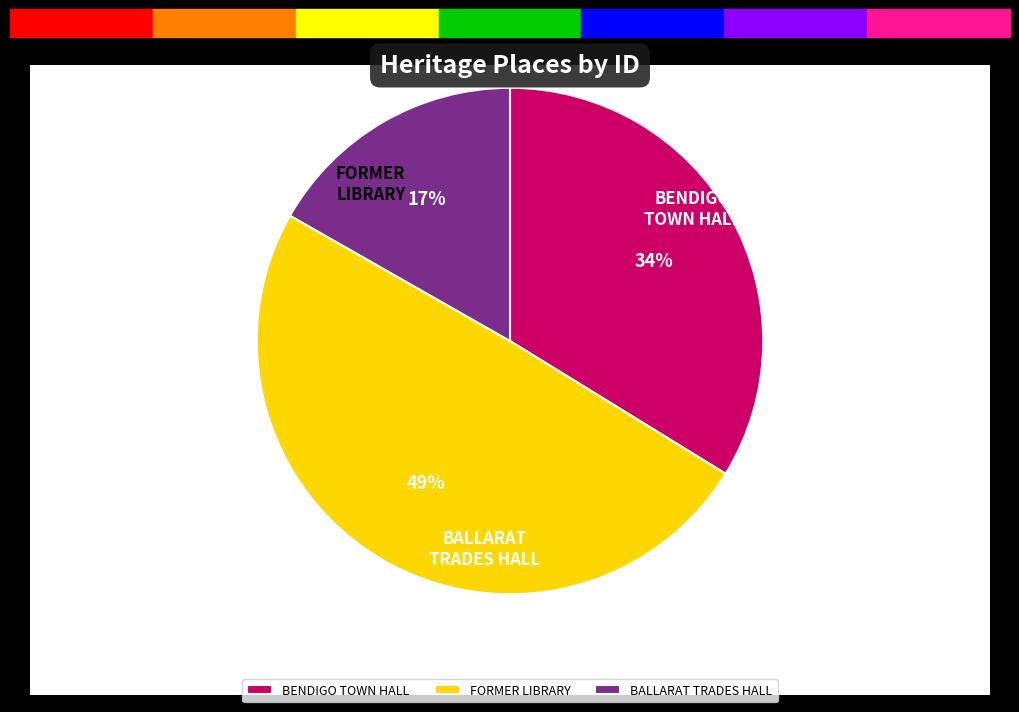

How much of the chart is everything except FORMER LIBRARY?

50.5%